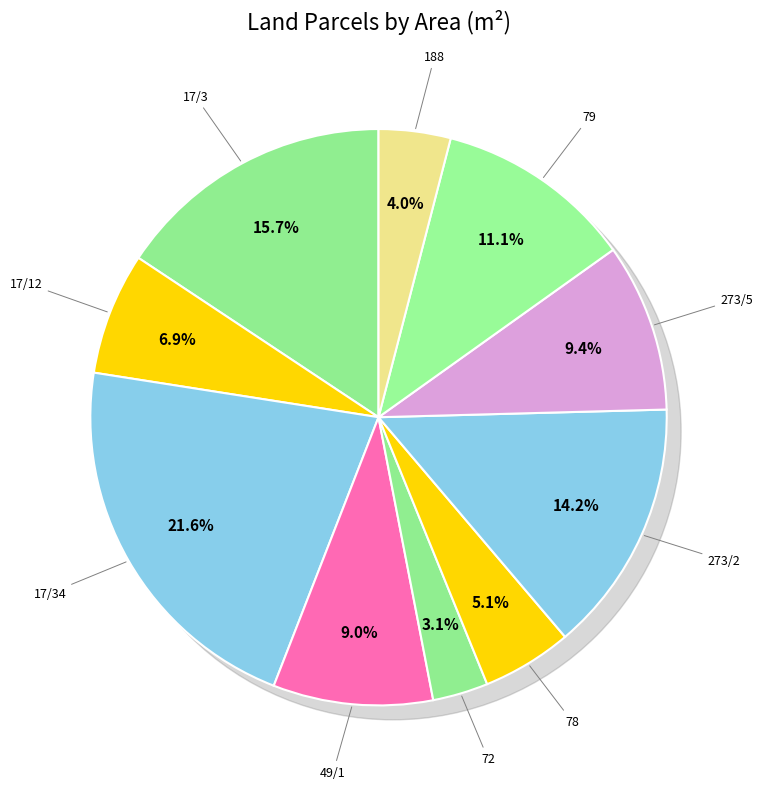

The 188 slice represents 4% of the pie. True or false?

True